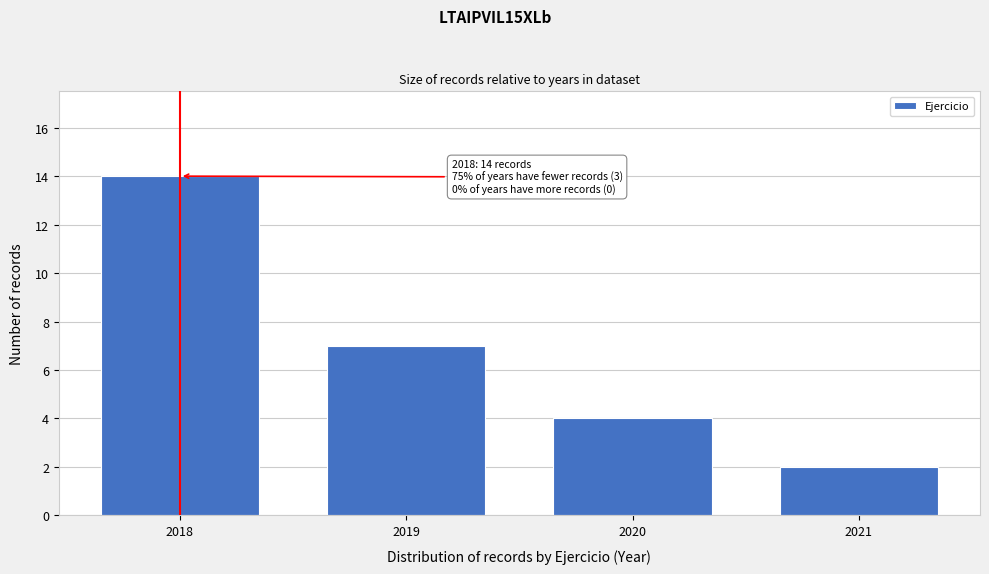

Reading left to right, transcribe all the data shown in this chart.

14	7	4	2